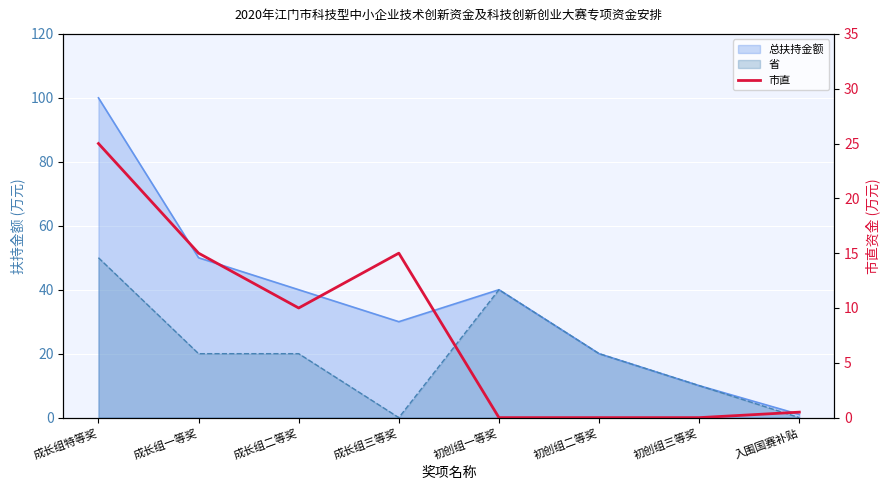

What position from the right is 成长组二等奖?

6